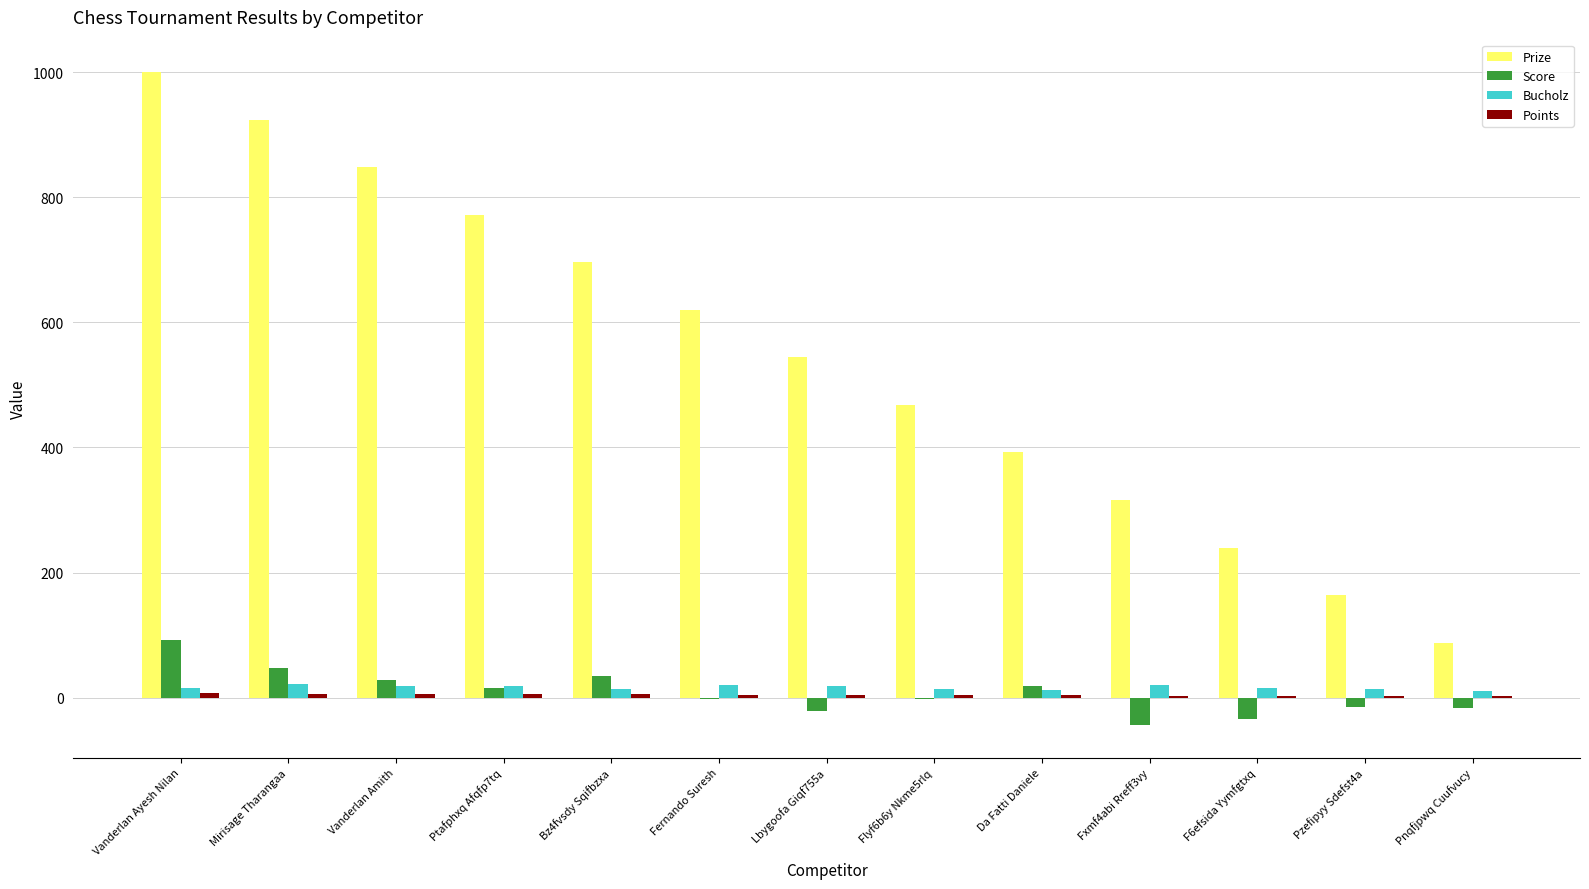

True or false: Prize has a value of 468 at Flyf6b6y Nkme5rlq.

True